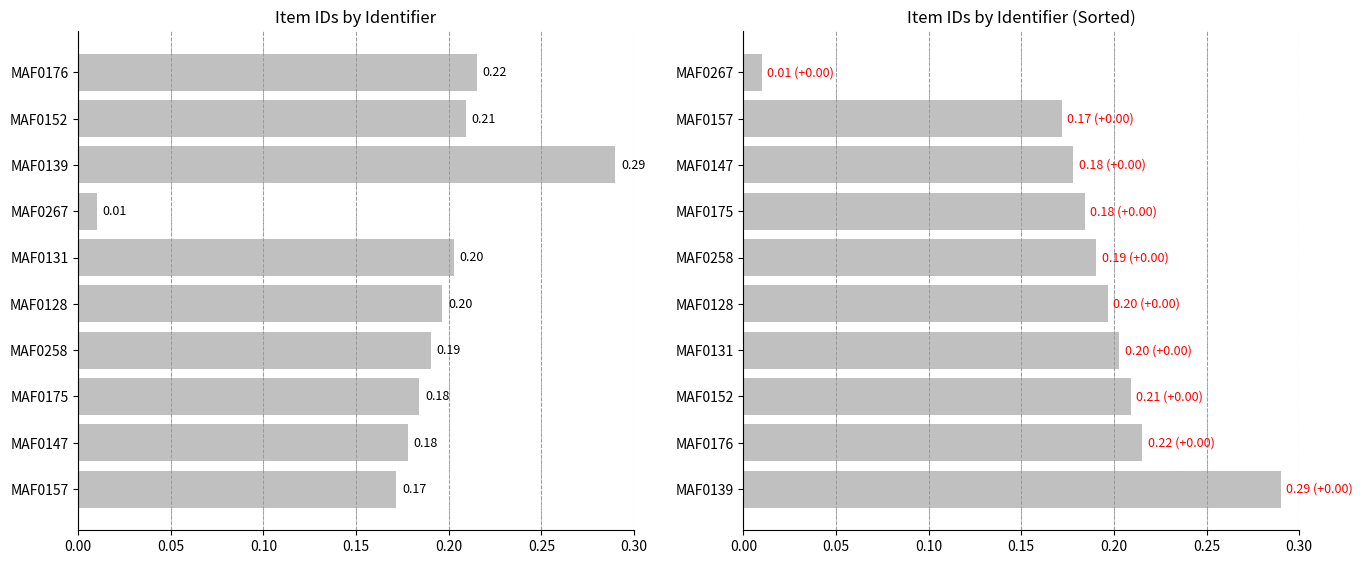

What is the value of the Item Id (sorted) bar at the 9th from the left?

0.2